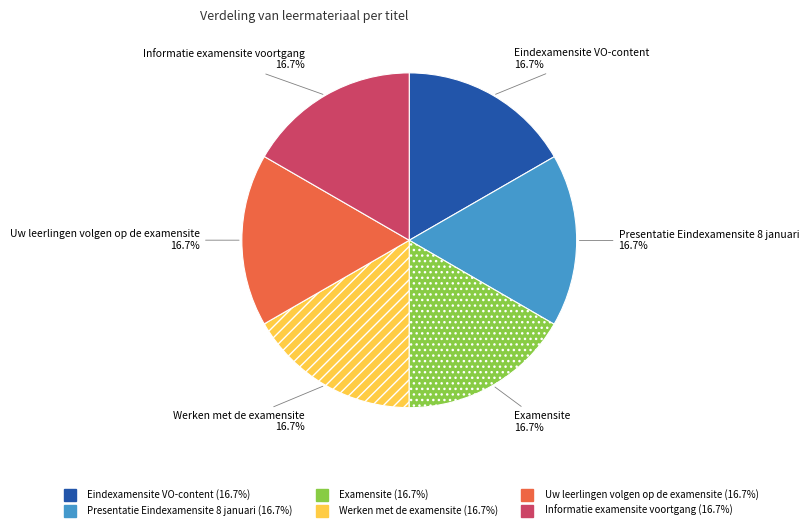

Is Presentatie Eindexamensite 8 januari the majority of the pie?

No